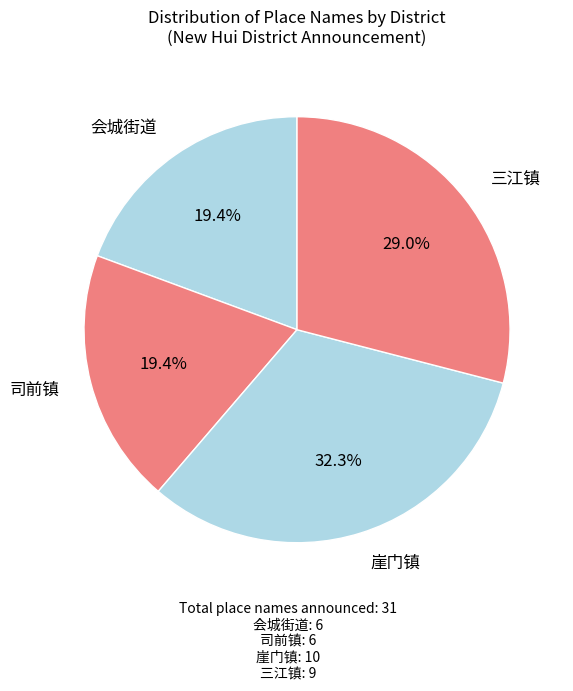

How much of the chart is everything except 司前镇?

80.6%